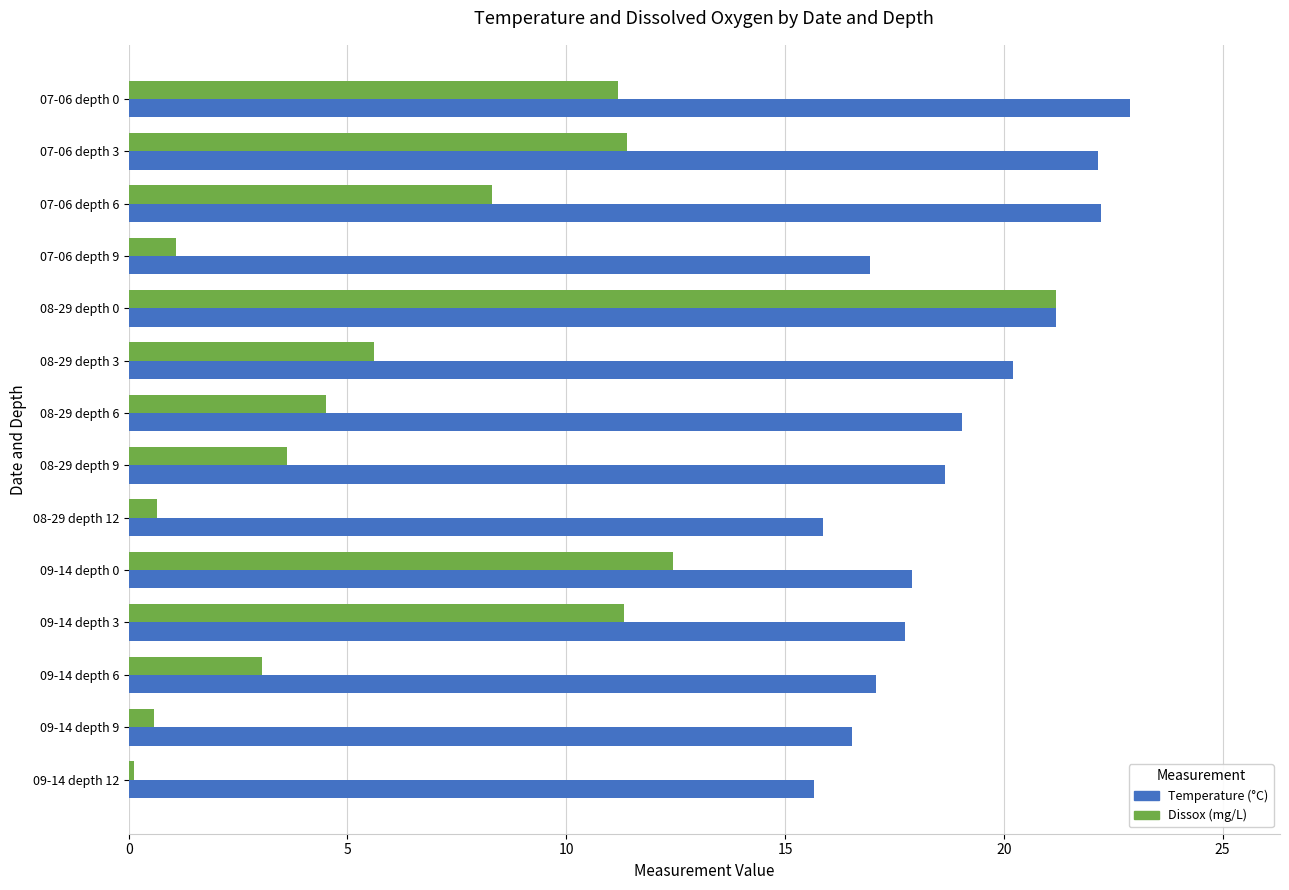

Which label corresponds to the largest value in the chart?

07-06 depth 0